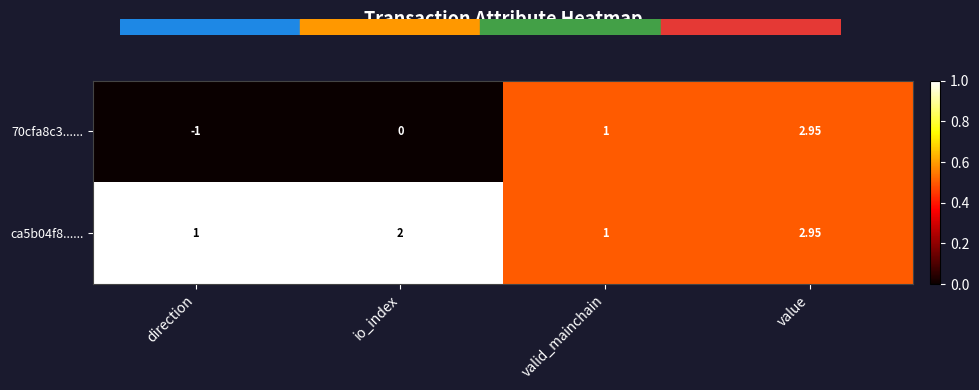

At which category is the sum across all series the highest?

value